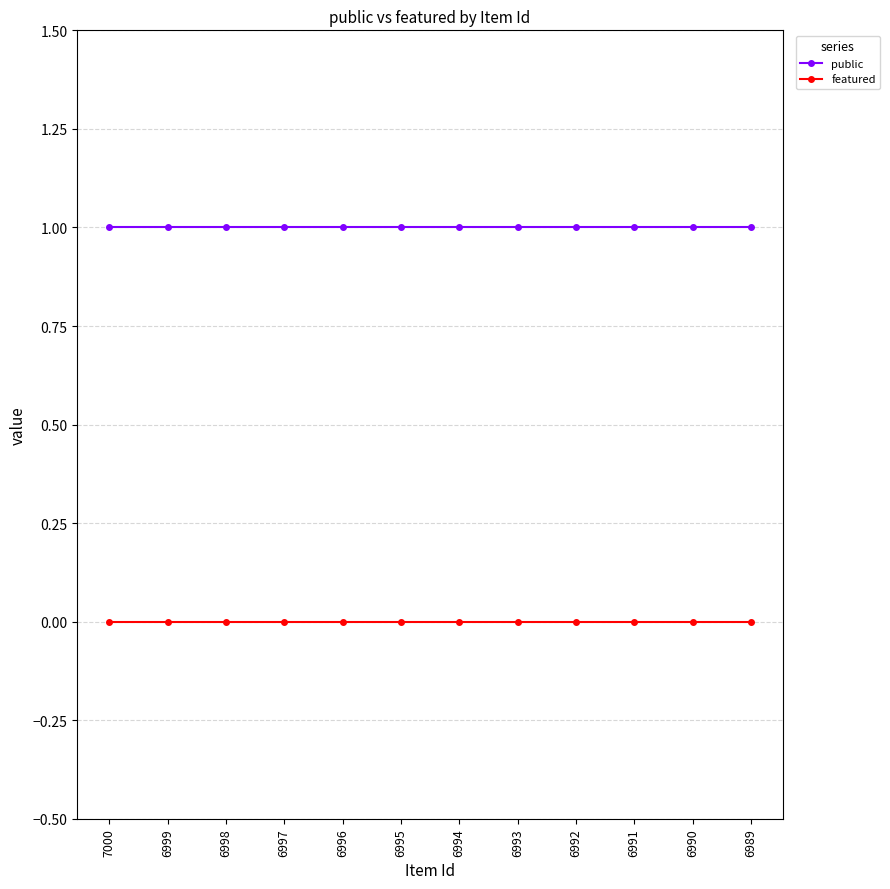

Count the number of categories in the chart.

12